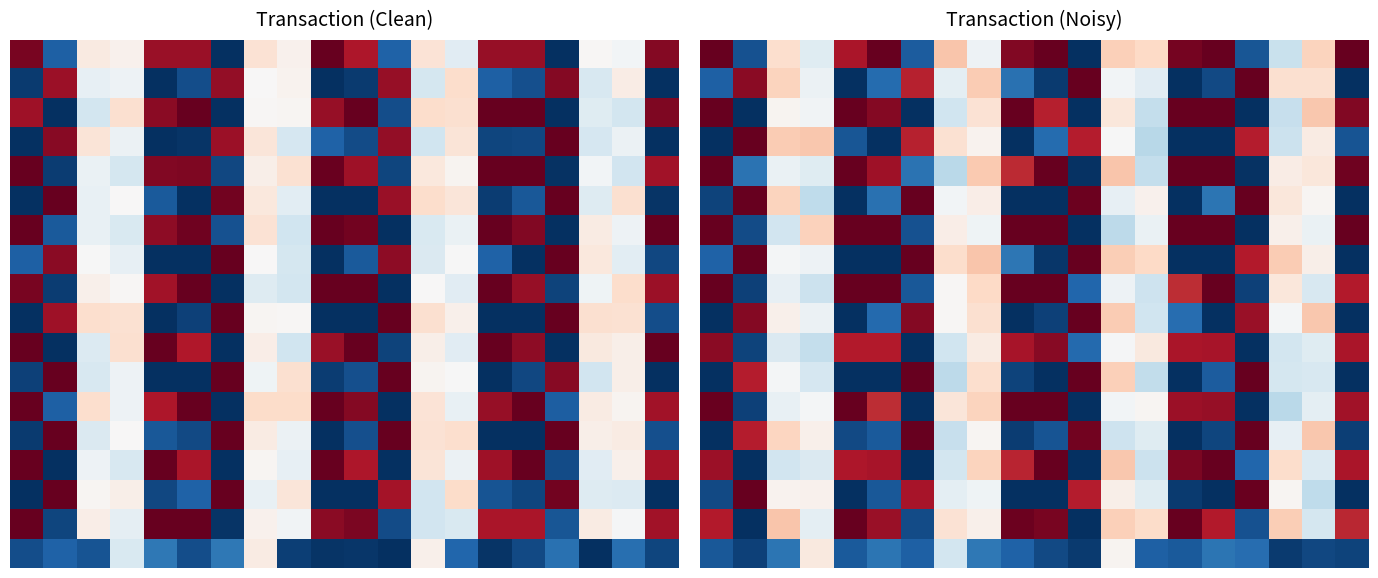

What is the spread (max minus min) of values at 12?

0.3